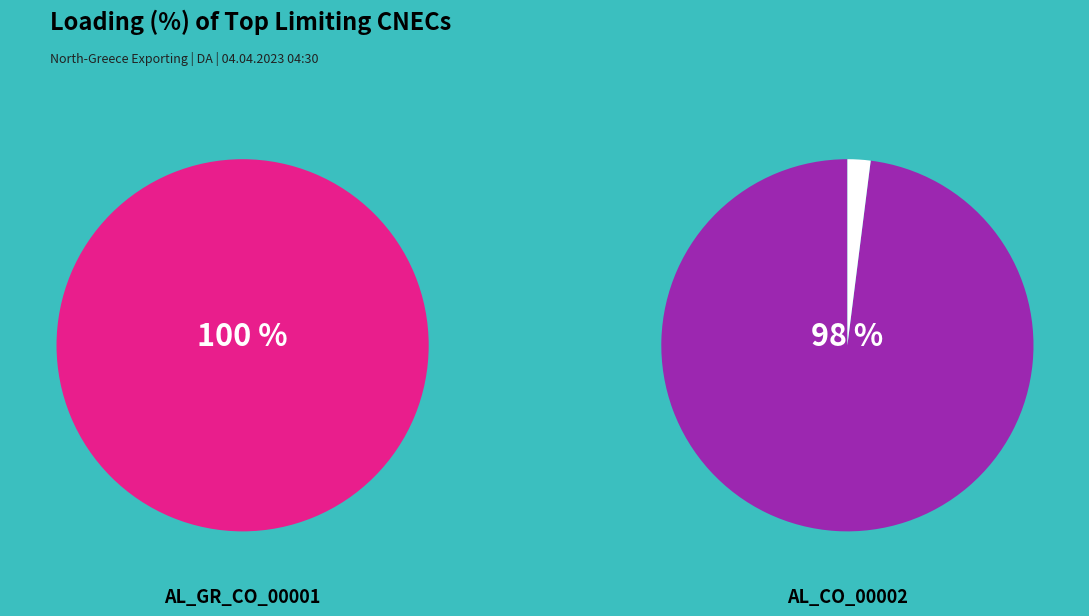

Which slice is the largest?

AL_GR_CO_00001